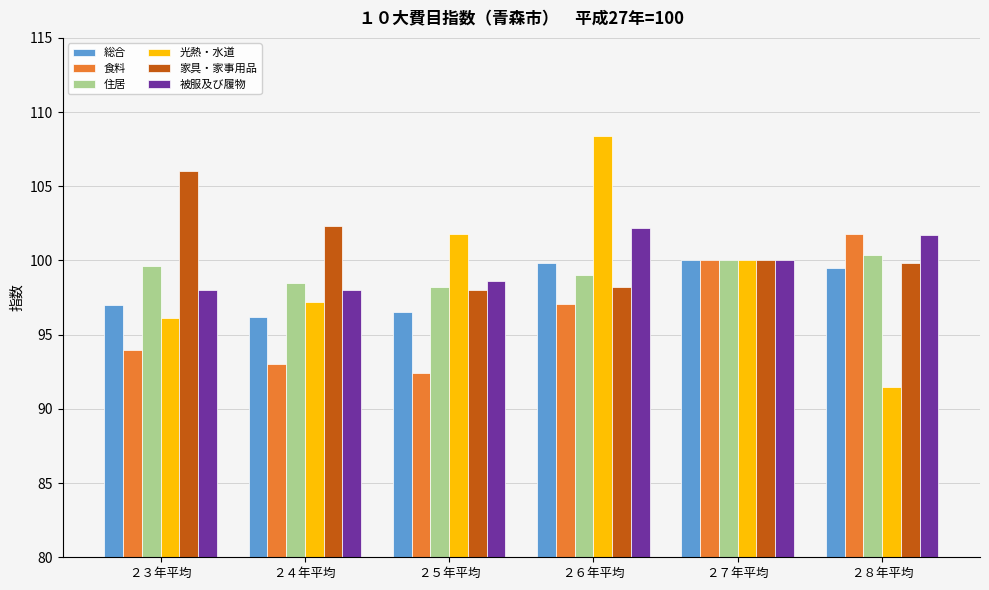

What is the value of the 食料 bar at the 6th from the left?

101.8